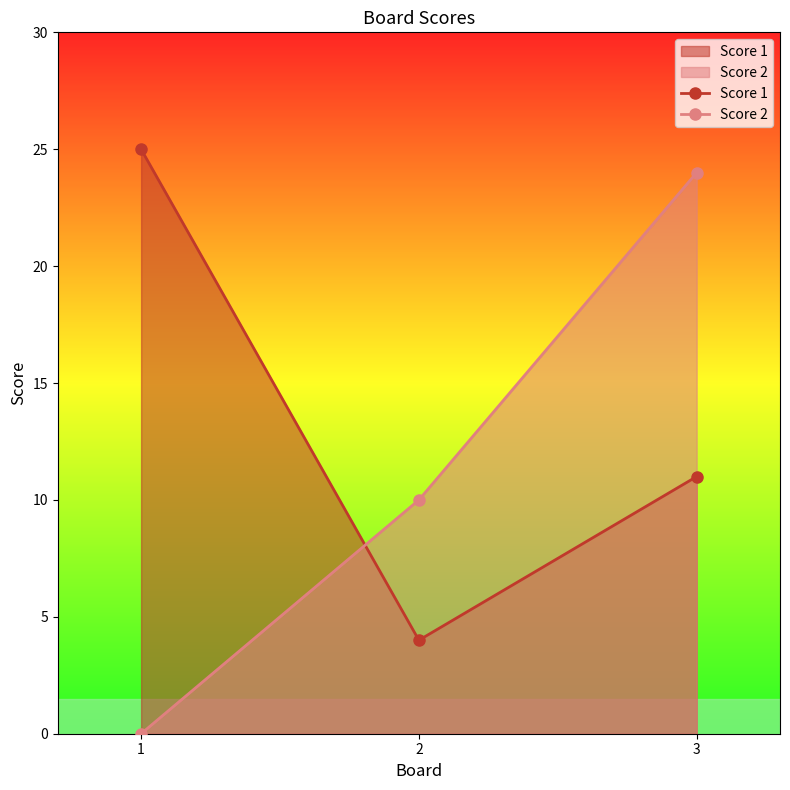

What is the spread (max minus min) of values at 2?

6